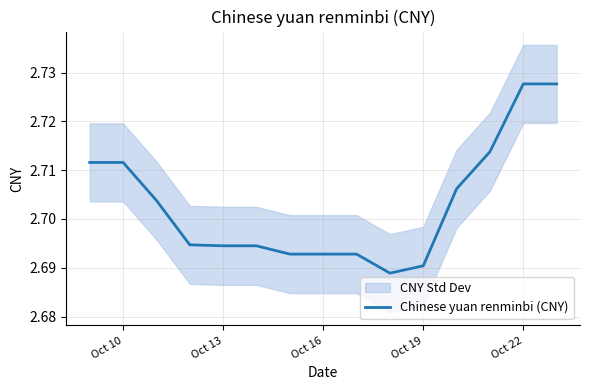

Count the values in the range 2 to 3.

15